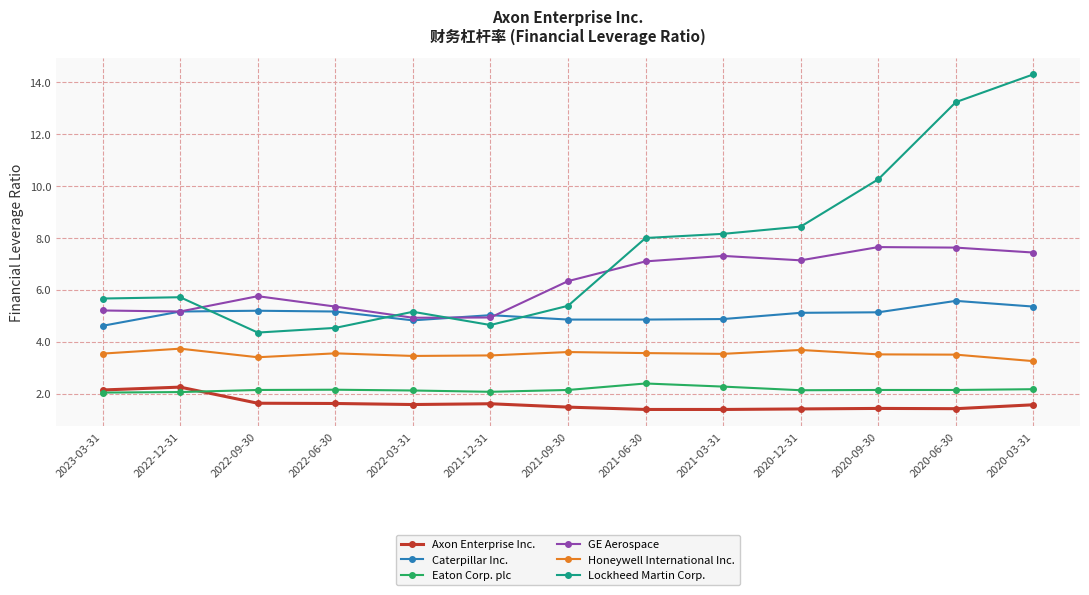

What position from the left is 2020-06-30?

12